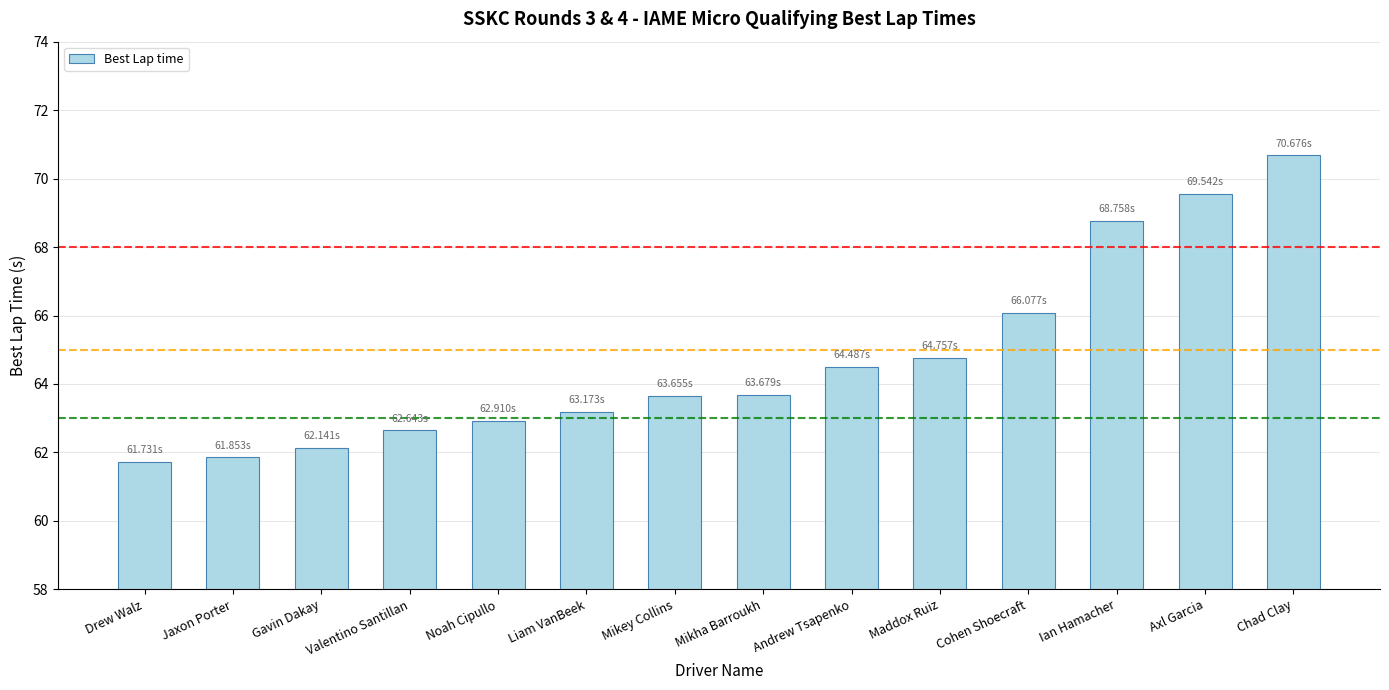

Reading left to right, transcribe all the data shown in this chart.

Drew Walz=61.7	Jaxon Porter=61.9	Gavin Dakay=62.1	Valentino Santillan=62.6	Noah Cipullo=62.9	Liam VanBeek=63.2	Mikey Collins=63.7	Mikha Barroukh=63.7	Andrew Tsapenko=64.5	Maddox Ruiz=64.8	Cohen Shoecraft=66.1	Ian Hamacher=68.8	Axl Garcia=69.5	Chad Clay=70.7